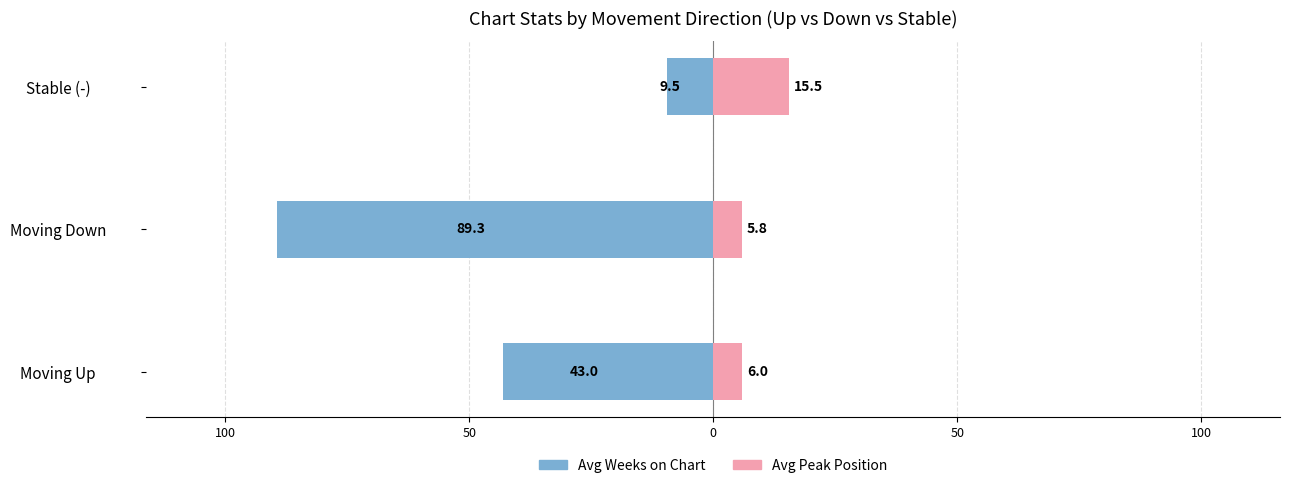

What is the difference between the maximum and minimum values in the Avg Peak Position series?

9.6